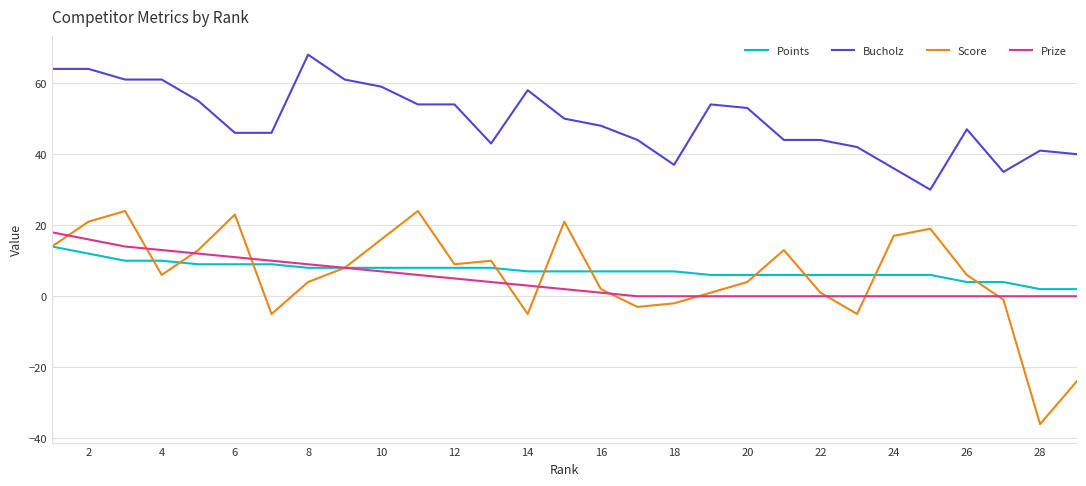

Which series has the largest total across all categories?

Bucholz